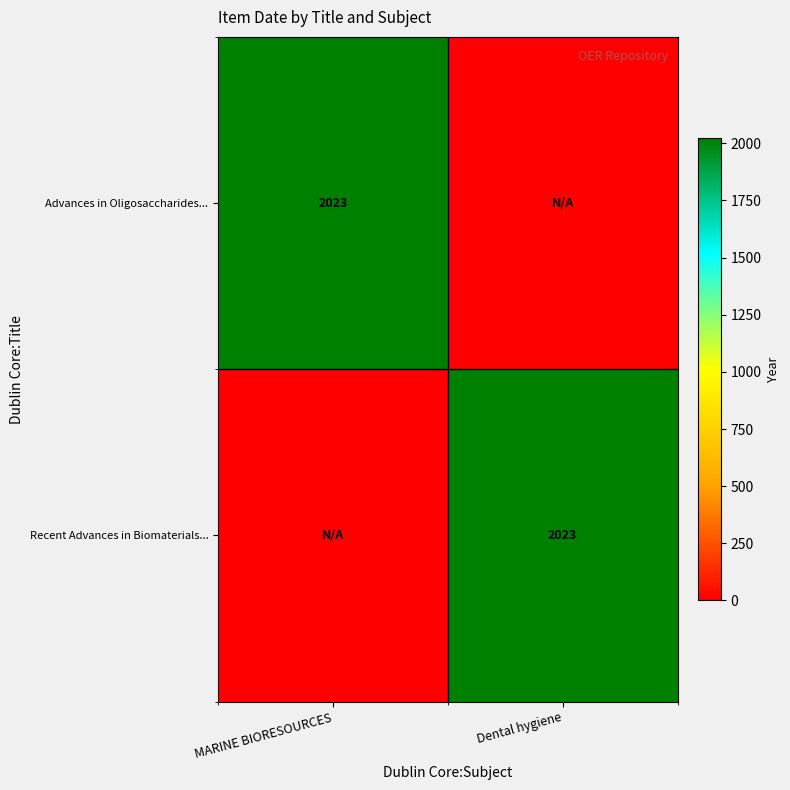

True or false: Advances in Oligosaccharides... has a value of 3474 at MARINE BIORESOURCES.

False